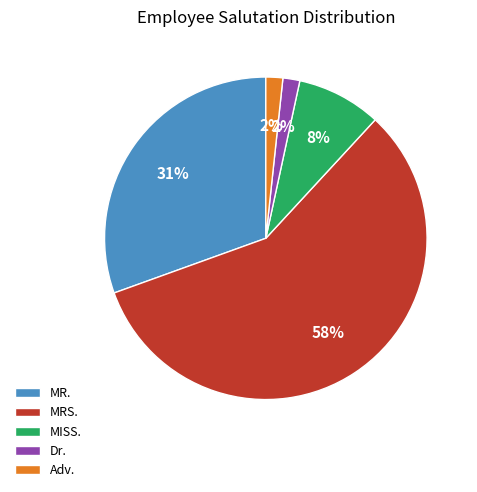

To the nearest percent, what percentage of the pie is Dr.?

2%